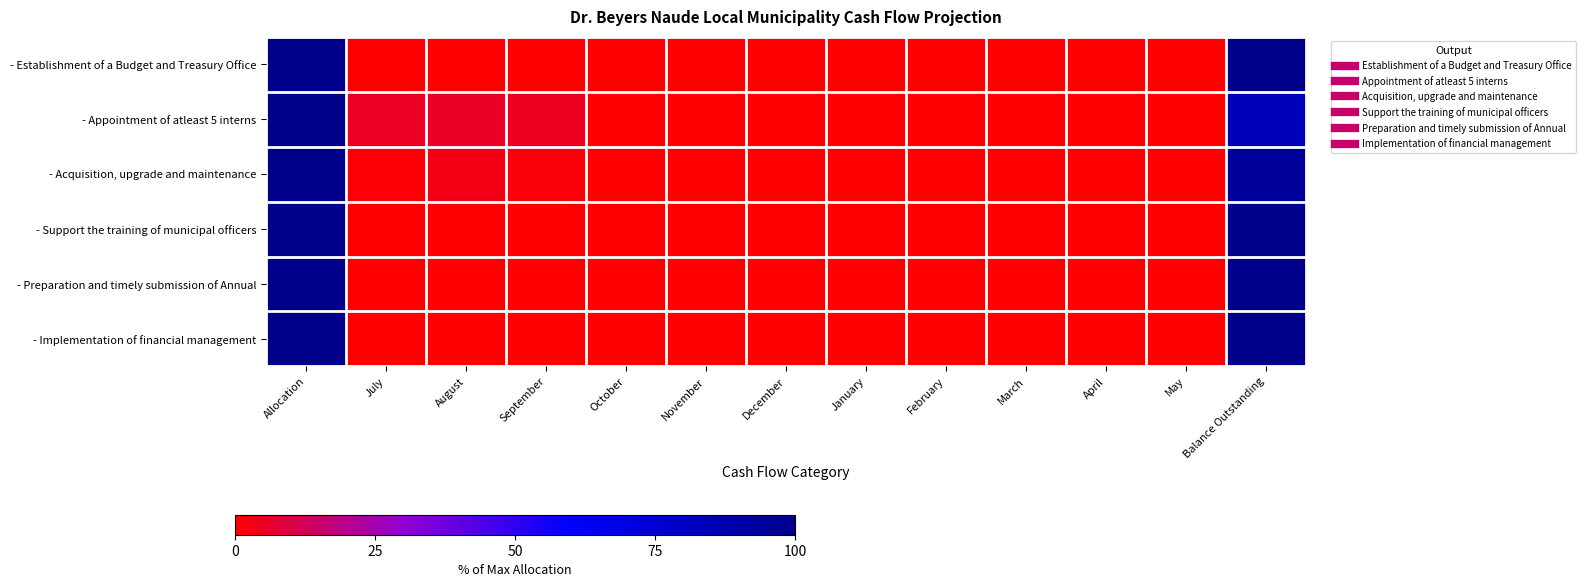

Between Allocation and Balance Outstanding, which series saw the biggest shift?

- Appointment of atleast 5 interns